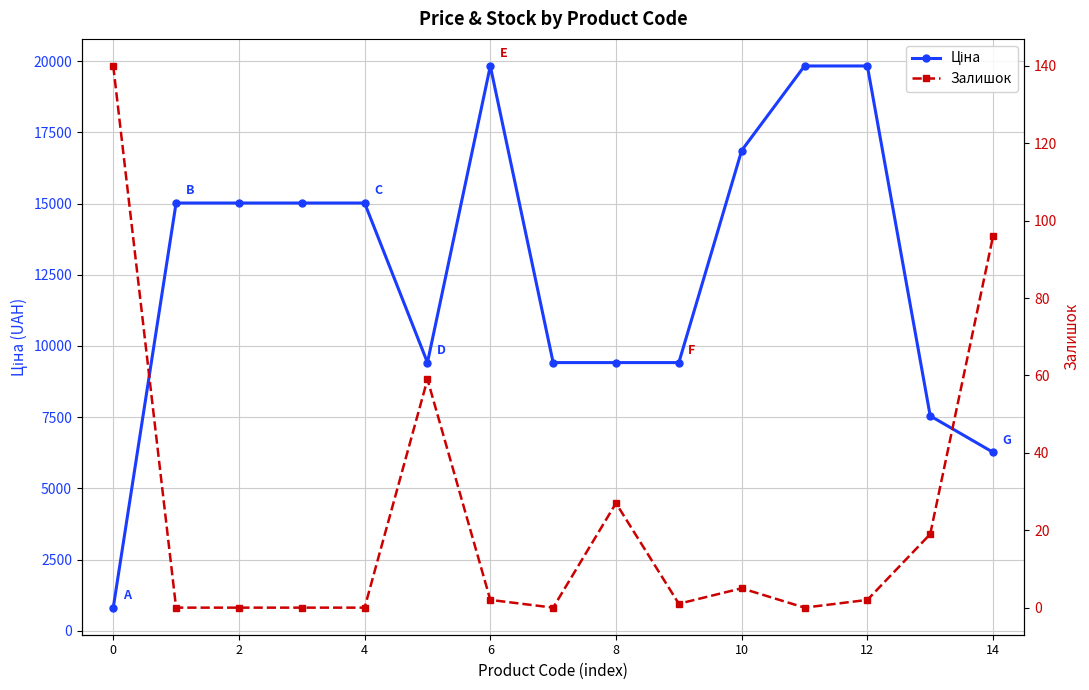

Which has a higher value, 13 or 11?

11